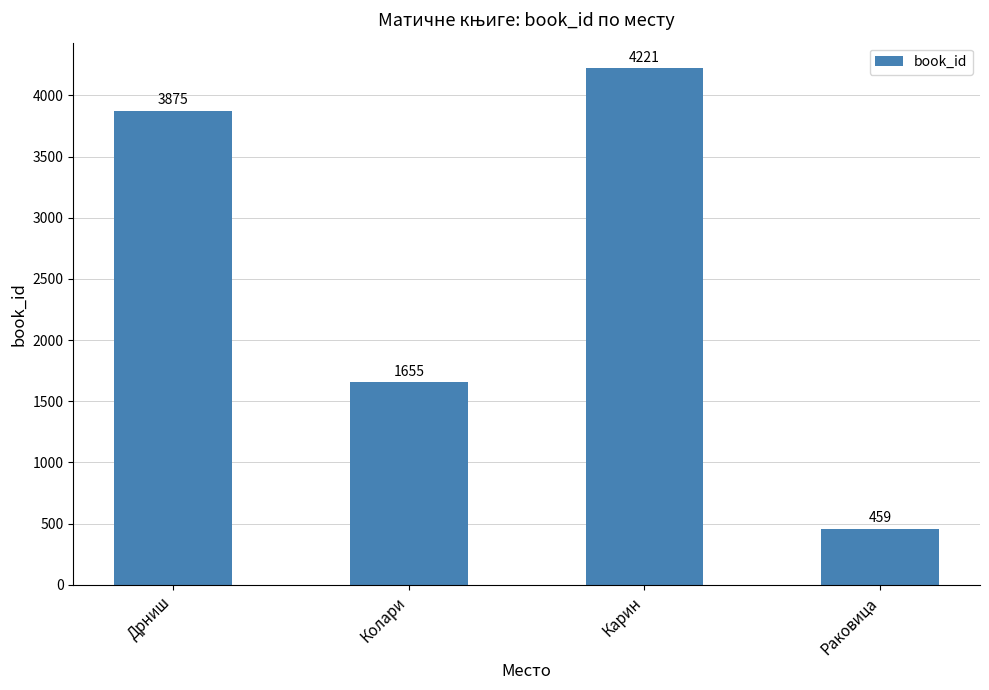

At which label is the value closest to 2340?

Колари